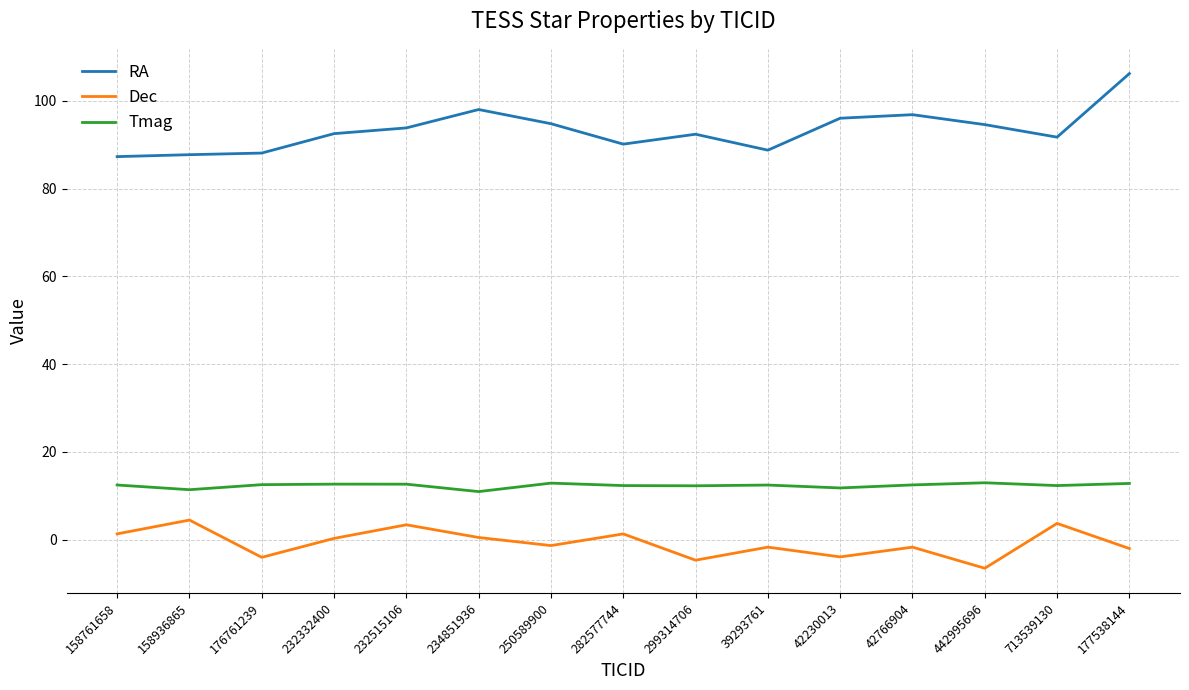

Which series has the largest range (max minus min)?

RA